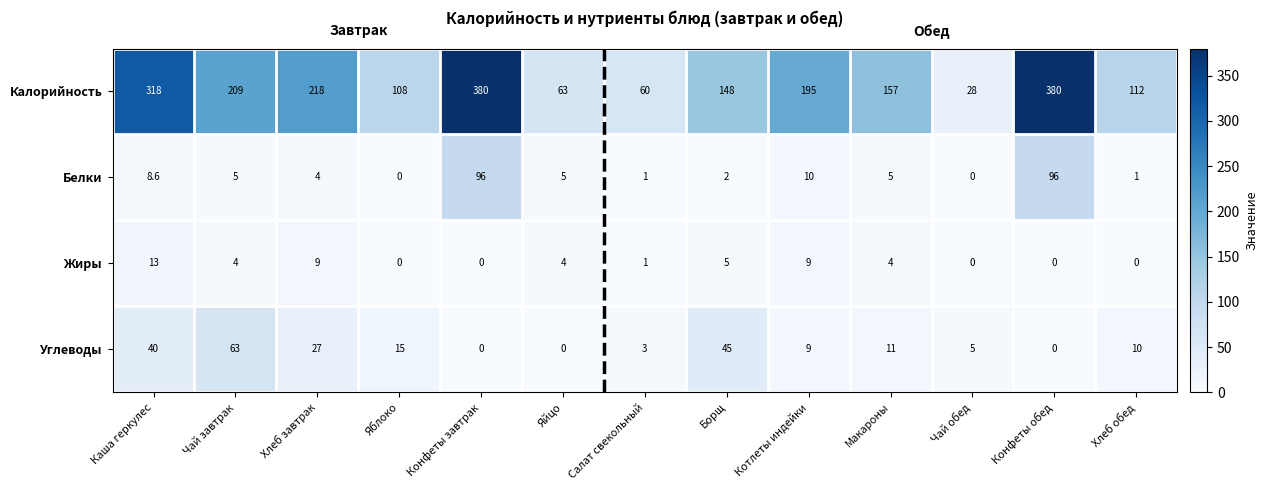

Rank the series by their maximum value, from highest to lowest.

Калорийность, Белки, Углеводы, Жиры